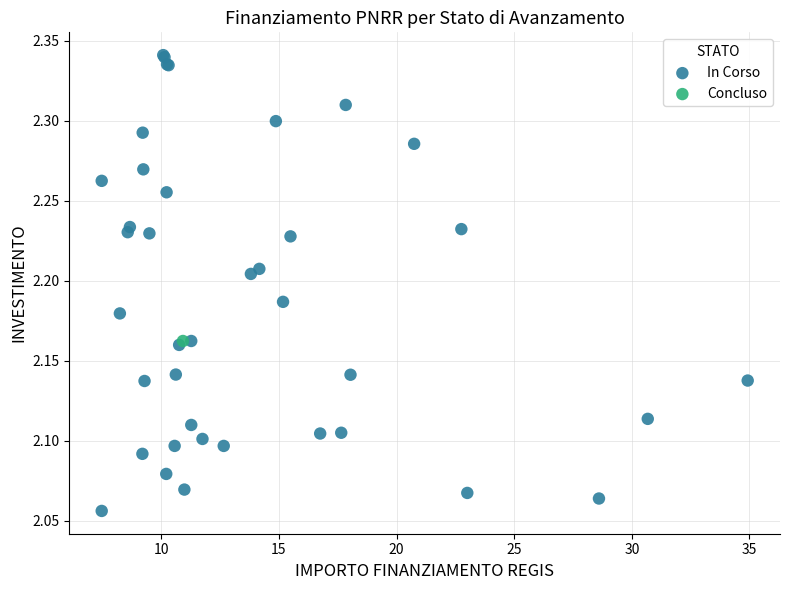

What are all the series names shown in the legend?

In Corso, Concluso